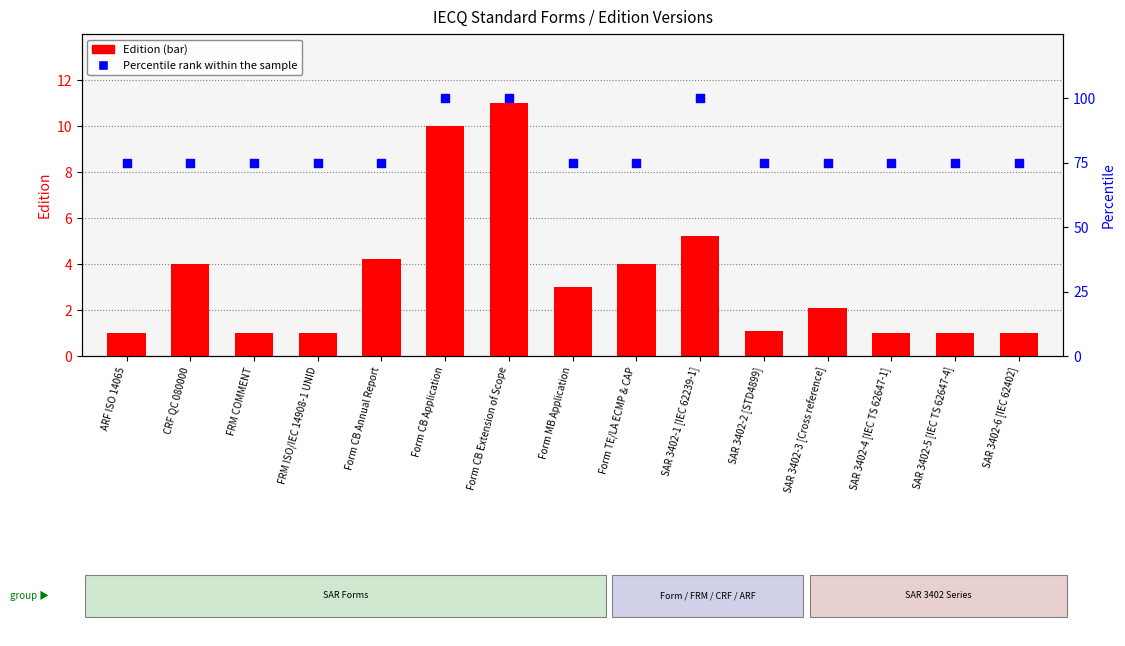

What are all the series names shown in the legend?

Edition, Percentile rank within the sample